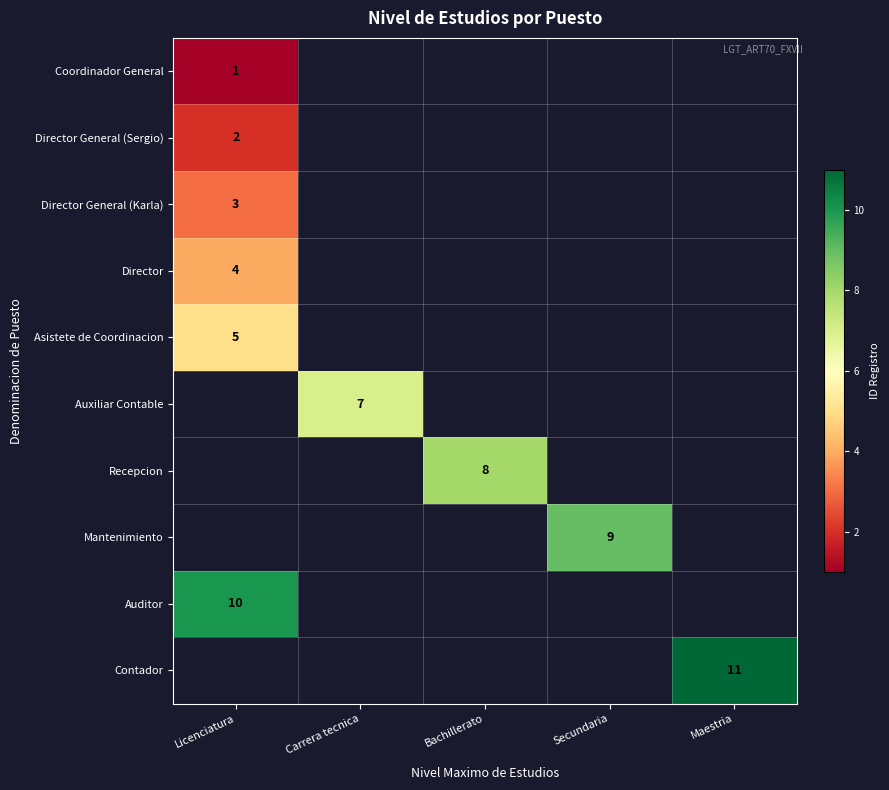

True or false: Auxiliar Contable has a value of 7 at Carrera tecnica.

True